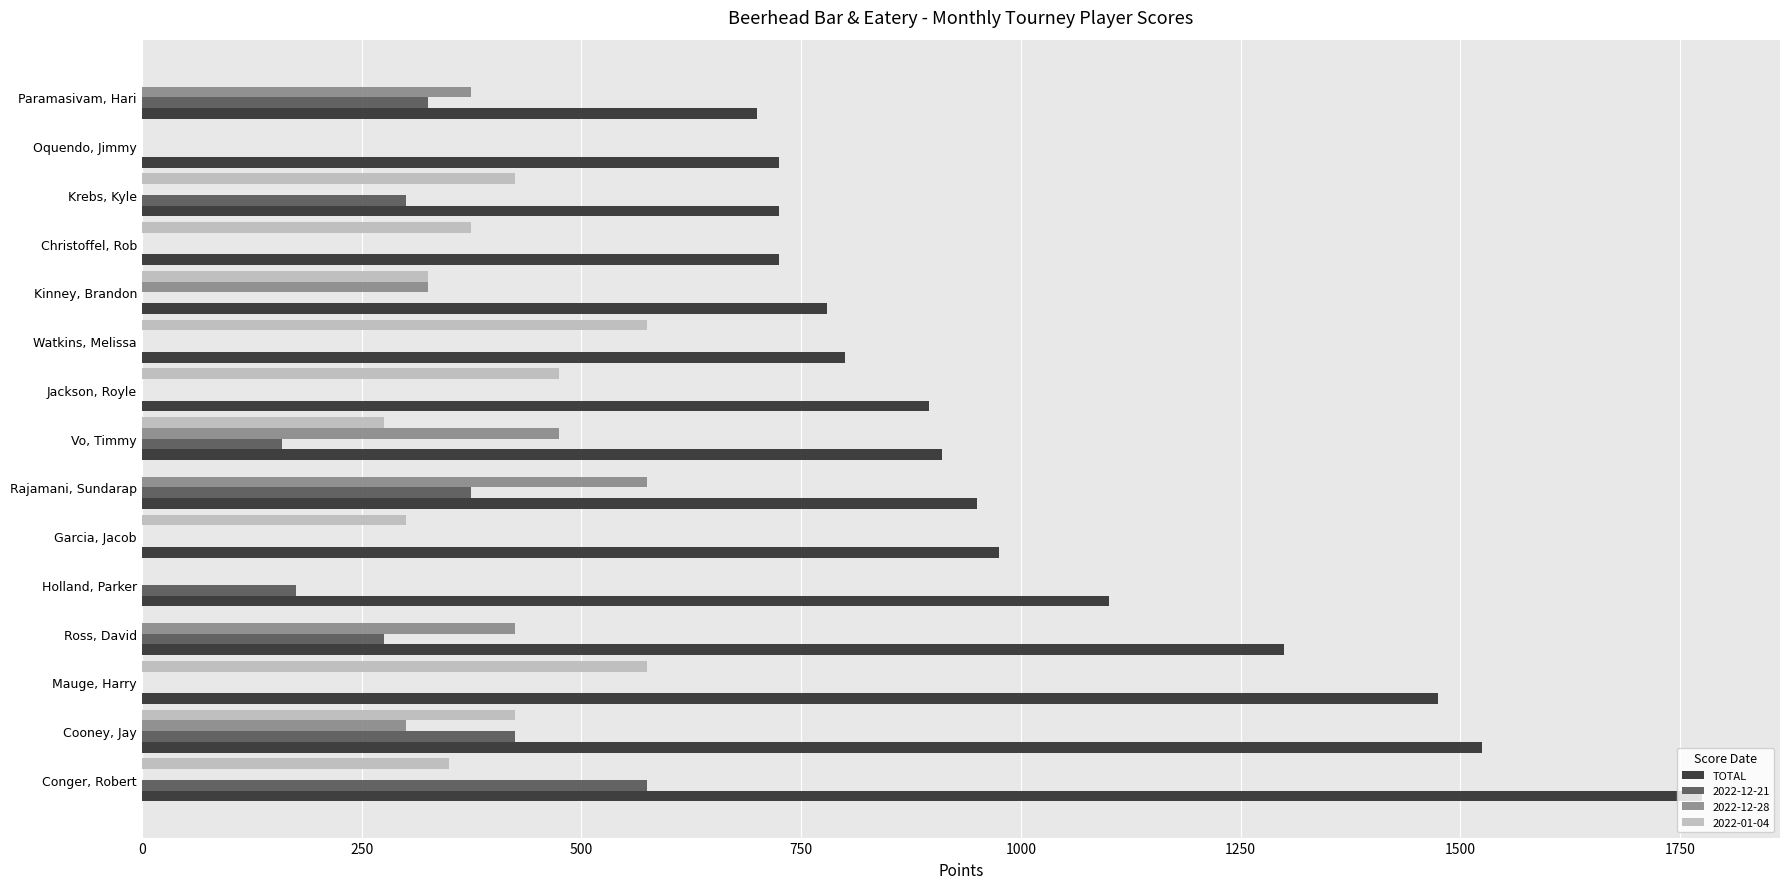

Is the value of 2022-01-04 at Oquendo, Jimmy greater than the value of 2022-12-21 at Cooney, Jay?

No